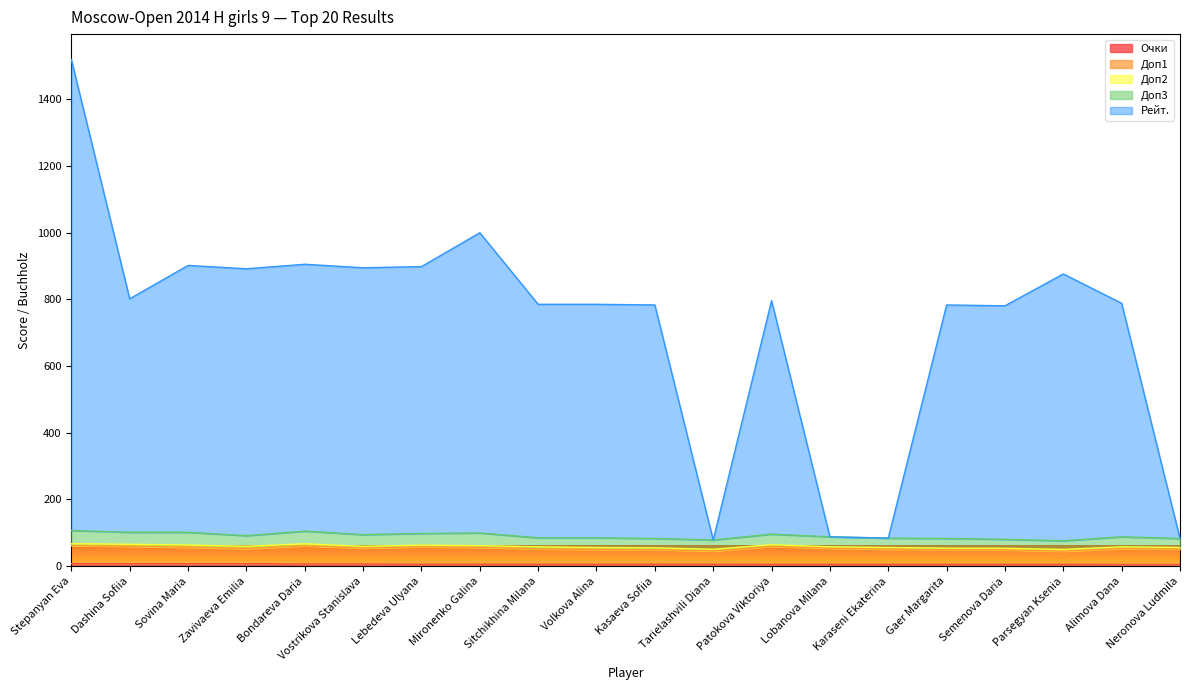

True or false: Рейт. and Доп1 cross at least once.

False